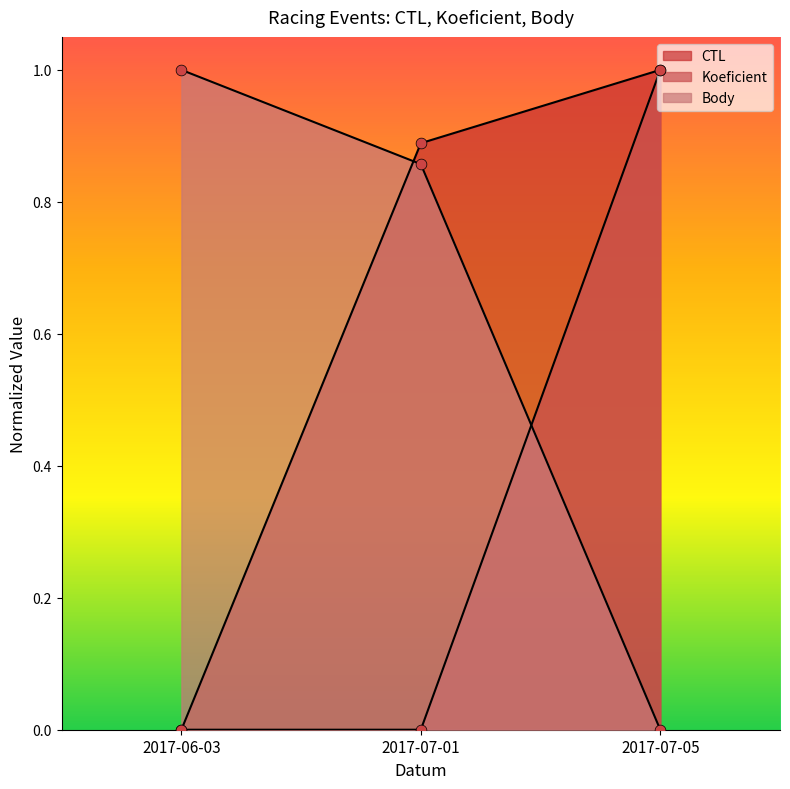

Which series reaches the maximum Y coordinate?

CTL